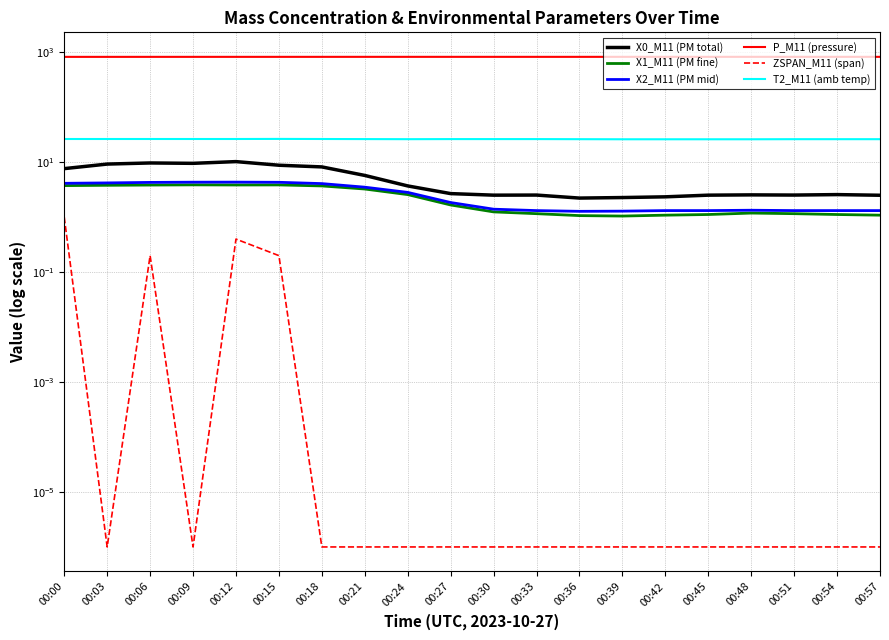

True or false: T2_M11 (amb temp) and X1_M11 (PM fine) cross at least once.

False